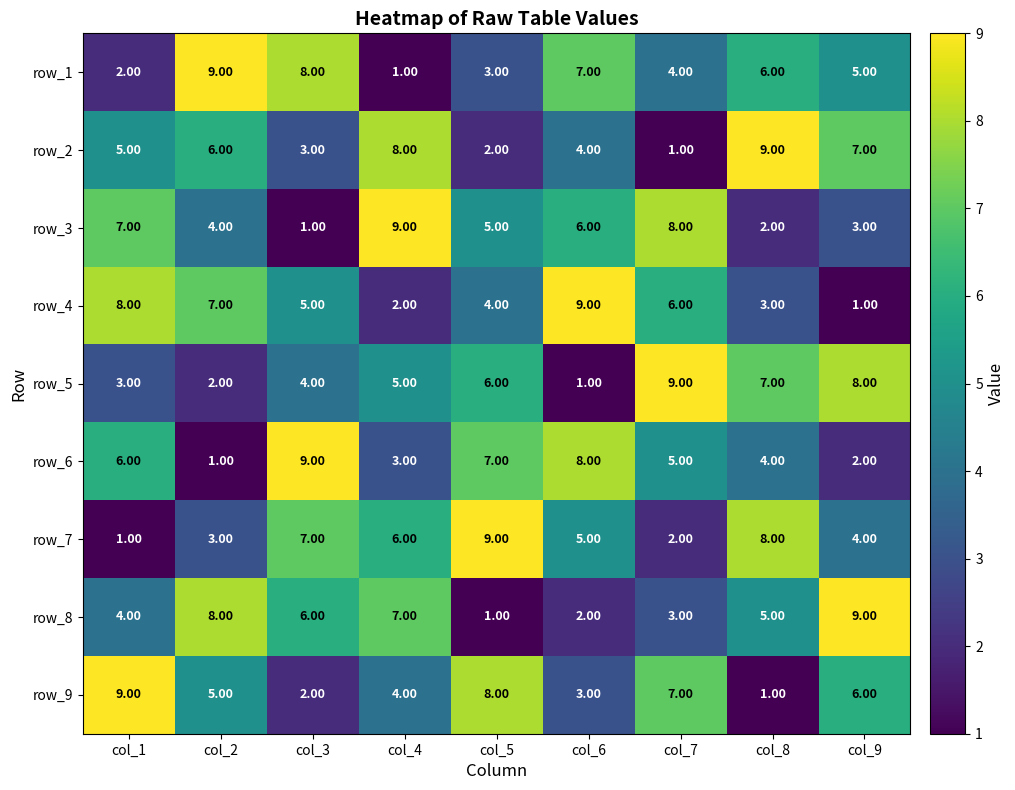

What is the average value of the row_5 series?

5